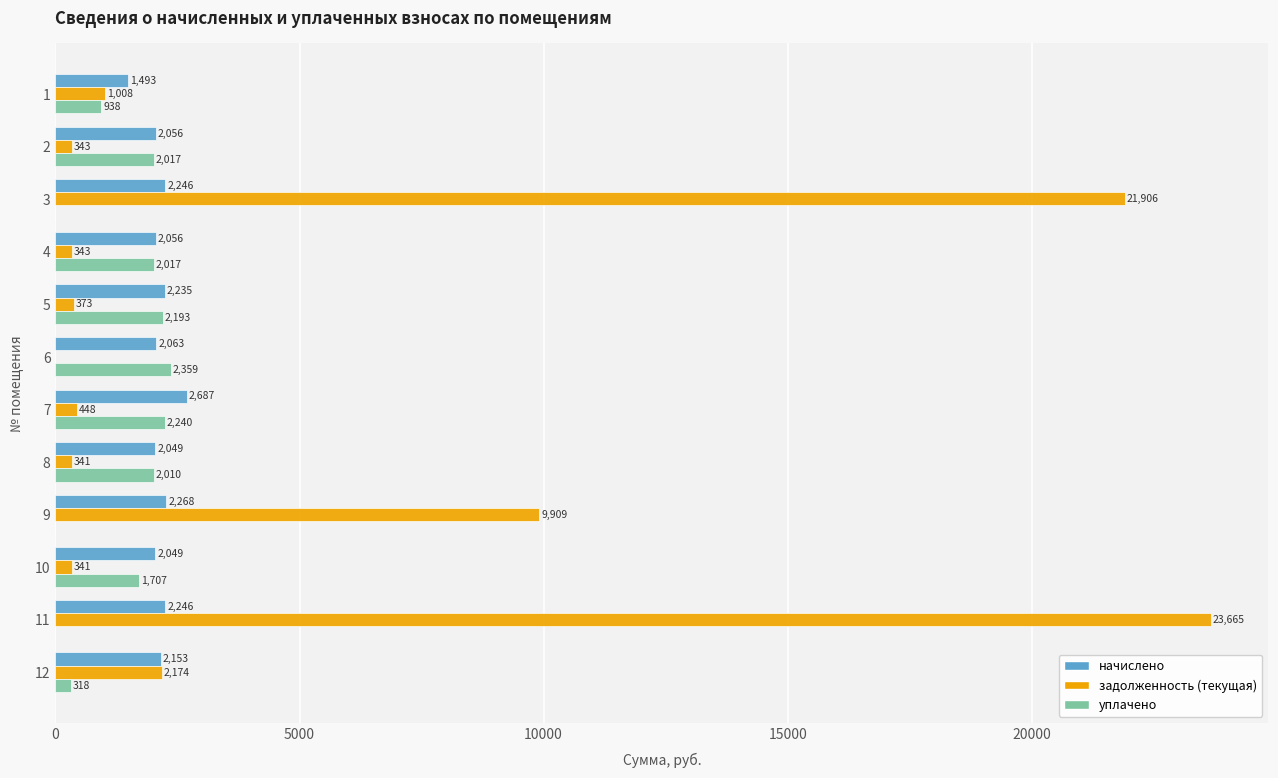

What is the sum of the начислено values at 2 and 6?

4119.0